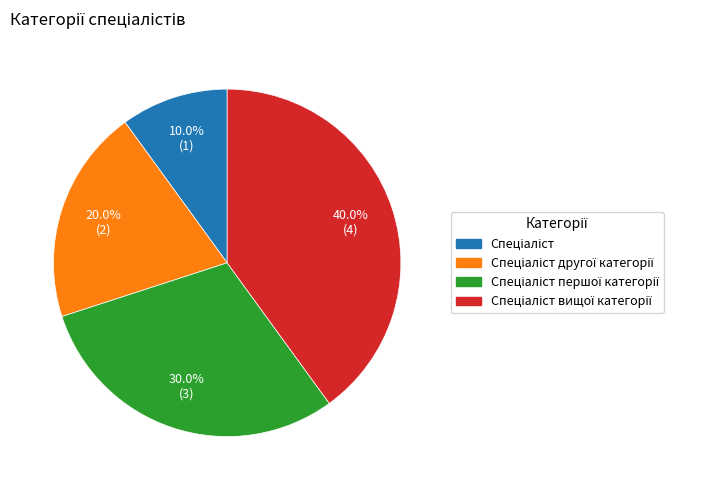

Is there any slice that represents more than half of the pie?

No